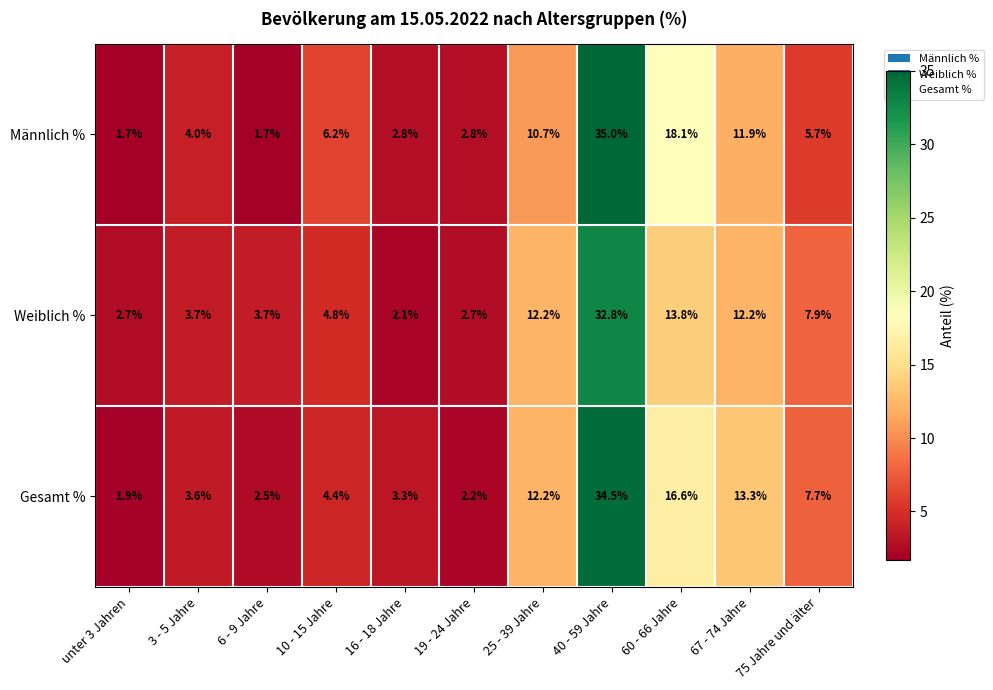

Is it true that Männlich % equals 10.7 at 25 - 39 Jahre?

True